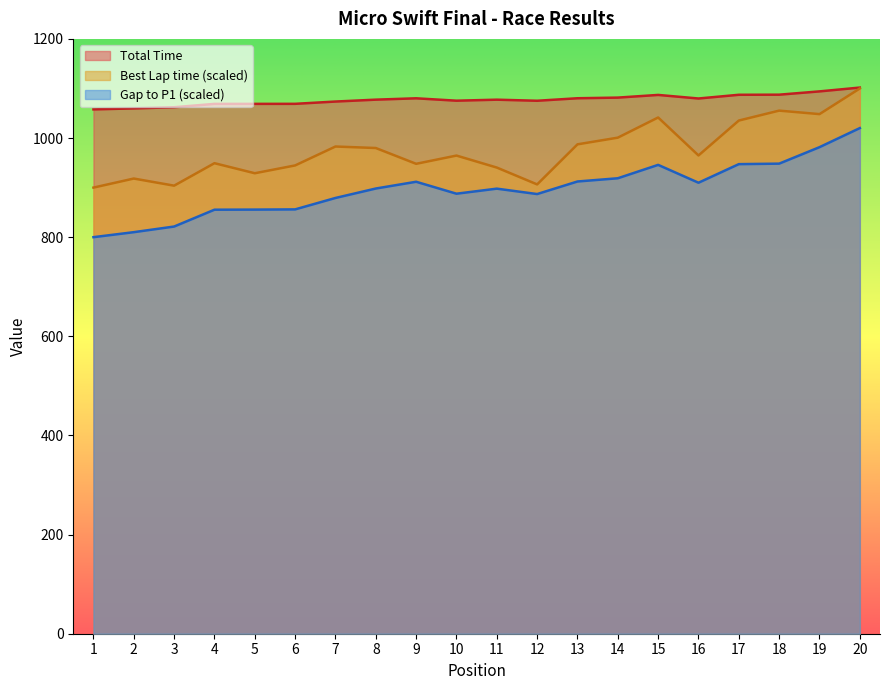

Where is the first local minimum for Total Time?

10